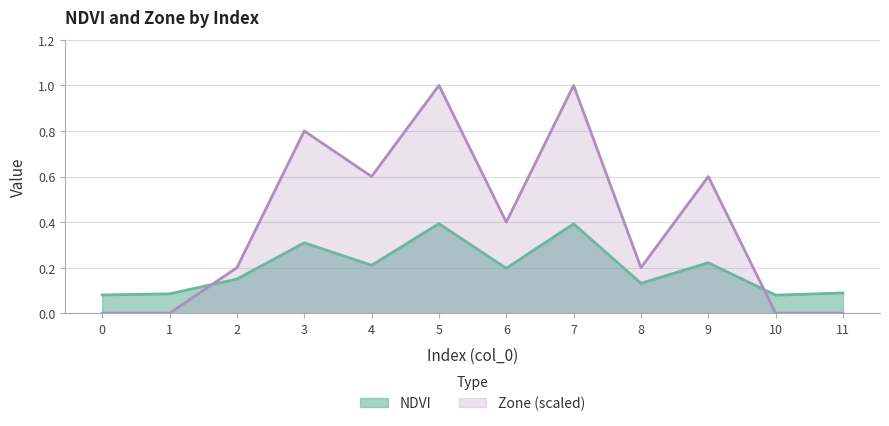

What is the difference between the maximum and minimum values in the NDVI series?

0.3